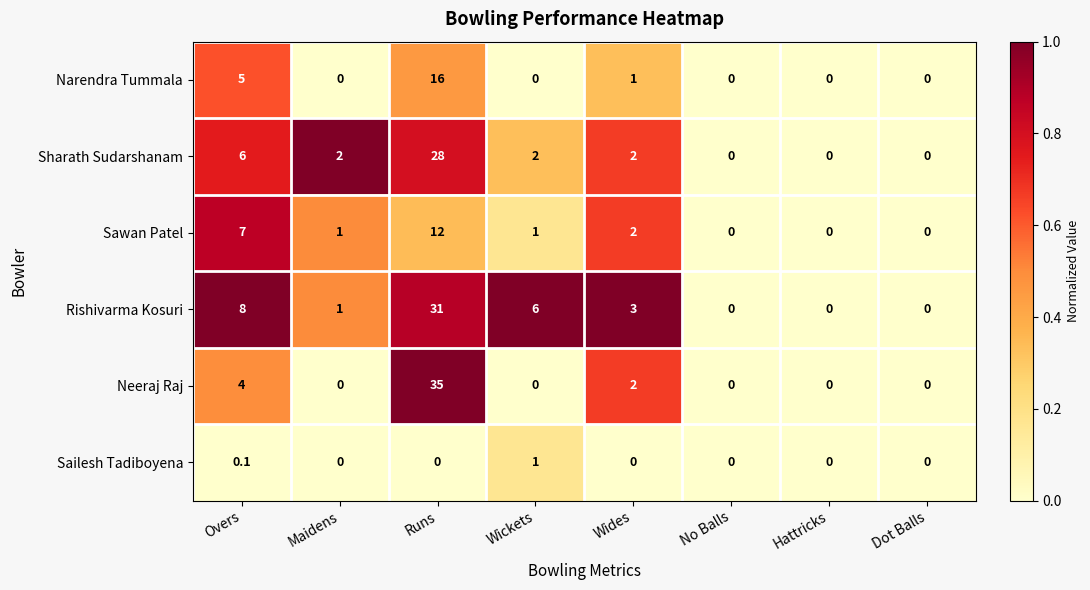

The value of Sailesh Tadiboyena at No Balls is 0.6. True or false?

False